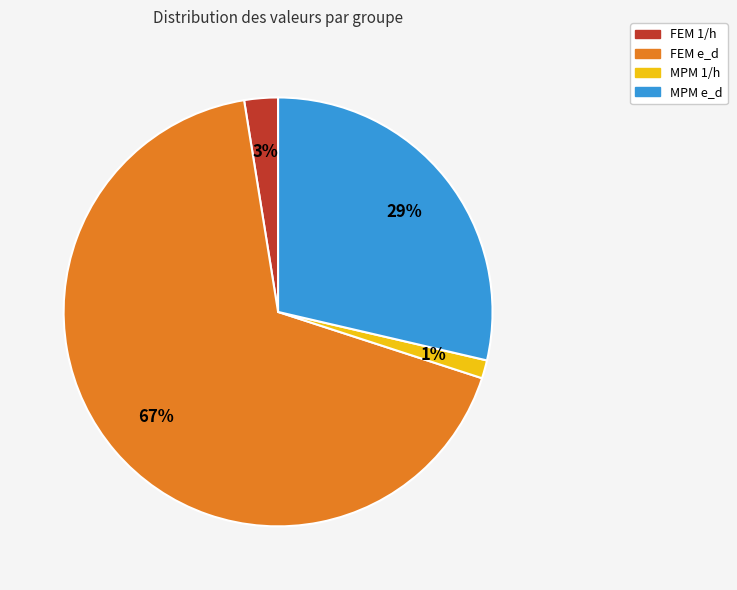

Rank the categories by value from lowest to highest.

MPM 1/h, FEM 1/h, MPM e_d, FEM e_d